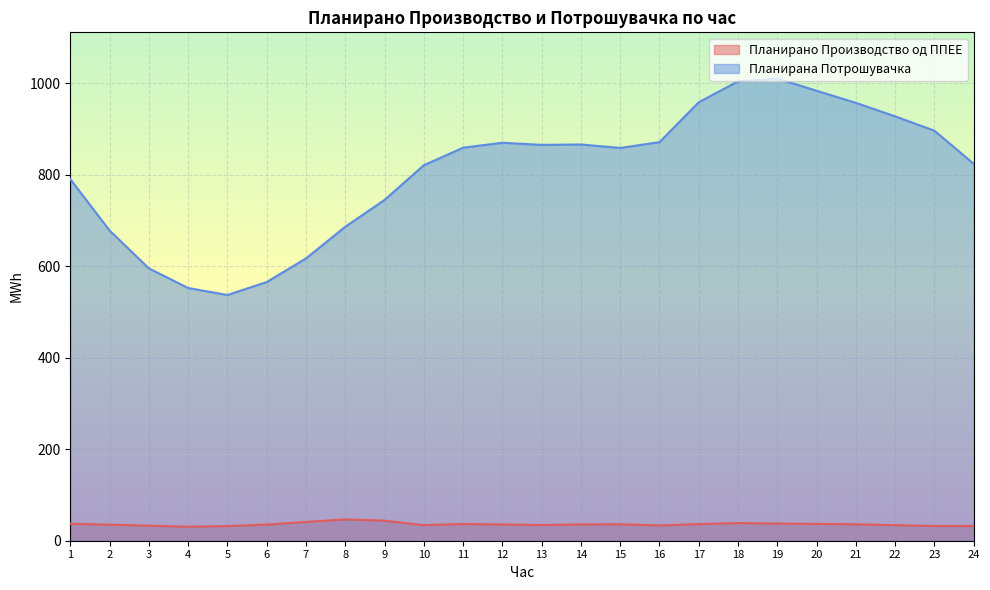

How many data points does each series have?

24